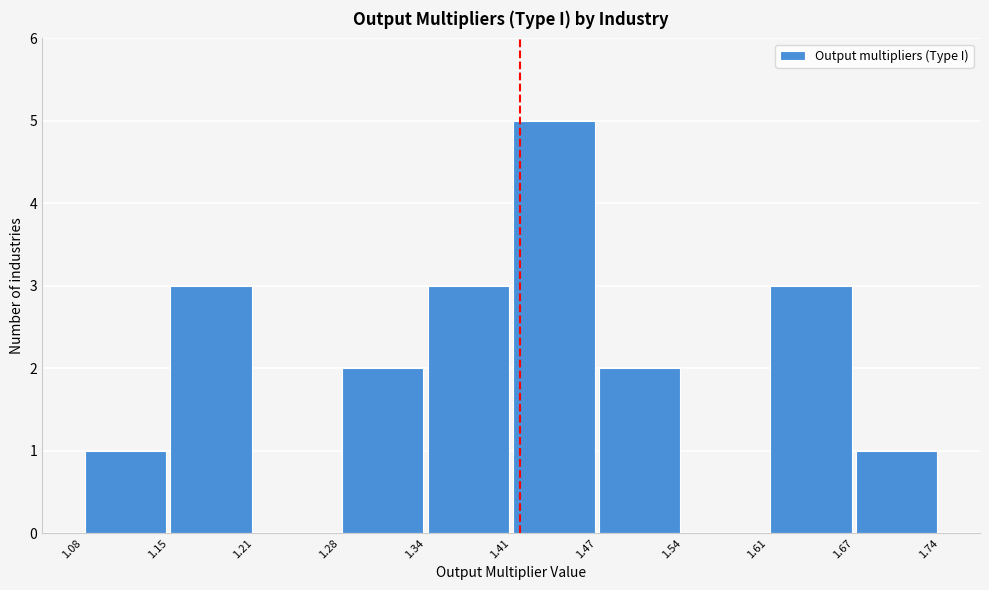

What is the height of the bar covering 1.41 to 1.47 on the x-axis? The values are not printed on the chart, so give them approximately, as read against the axis.

5